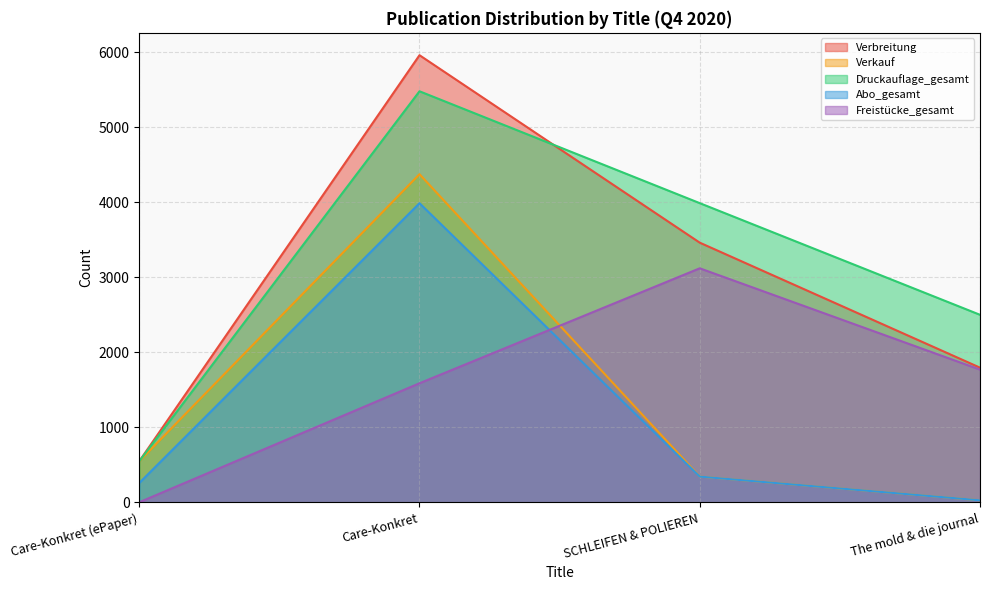

What is the difference between the maximum and minimum values in the Freistücke_gesamt series?

3120